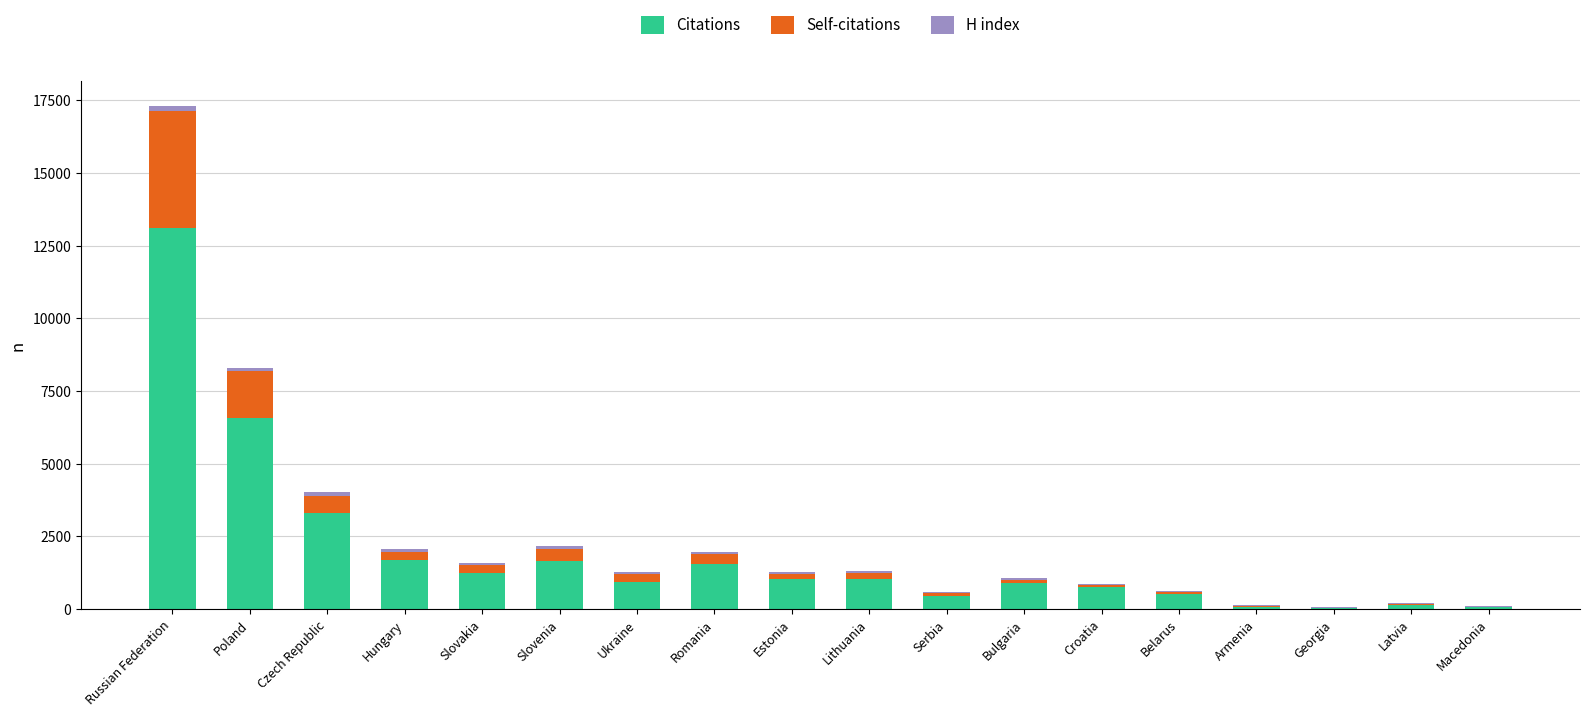

What is the highest value of the Citations series?

13097